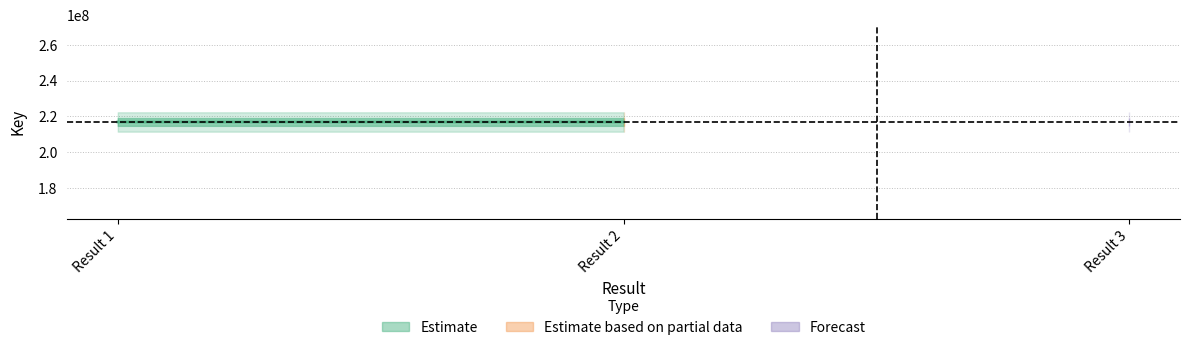

How many values are between 216877615 and 216884345?

2